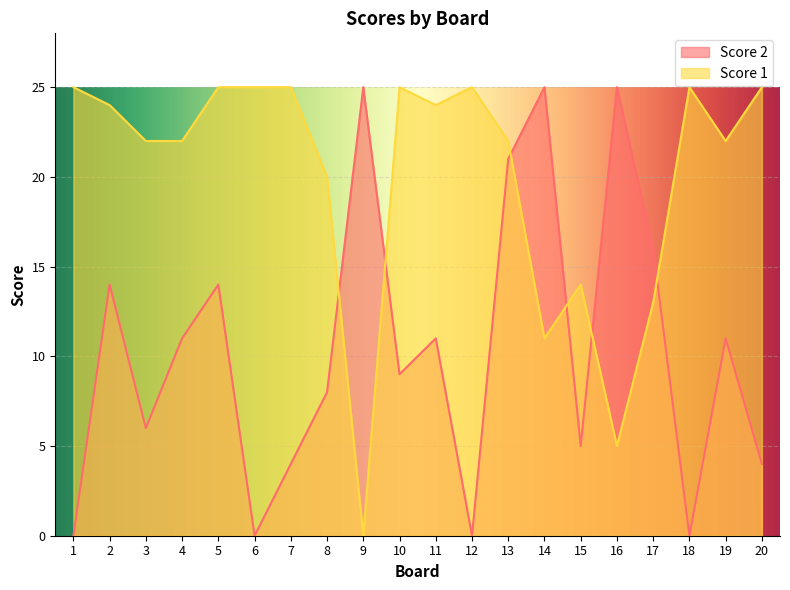

Does the chart display data point markers on the line(s)?

No